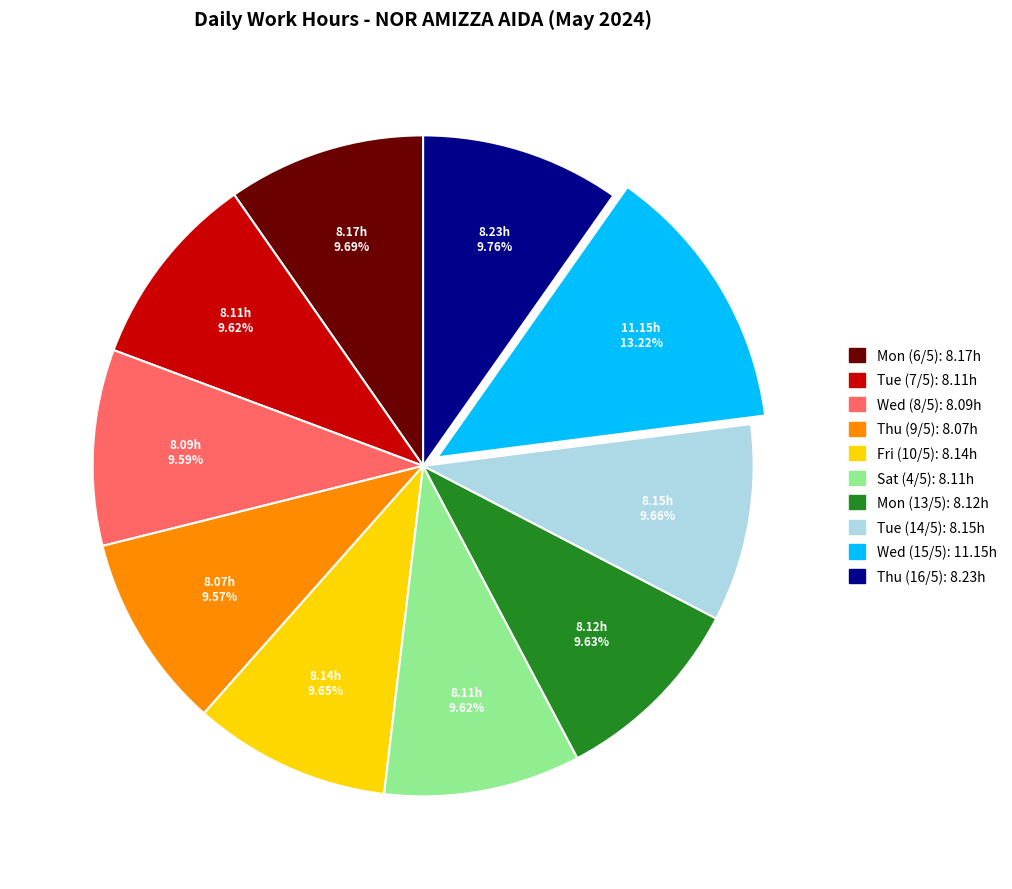

Is there any slice that represents more than half of the pie?

No